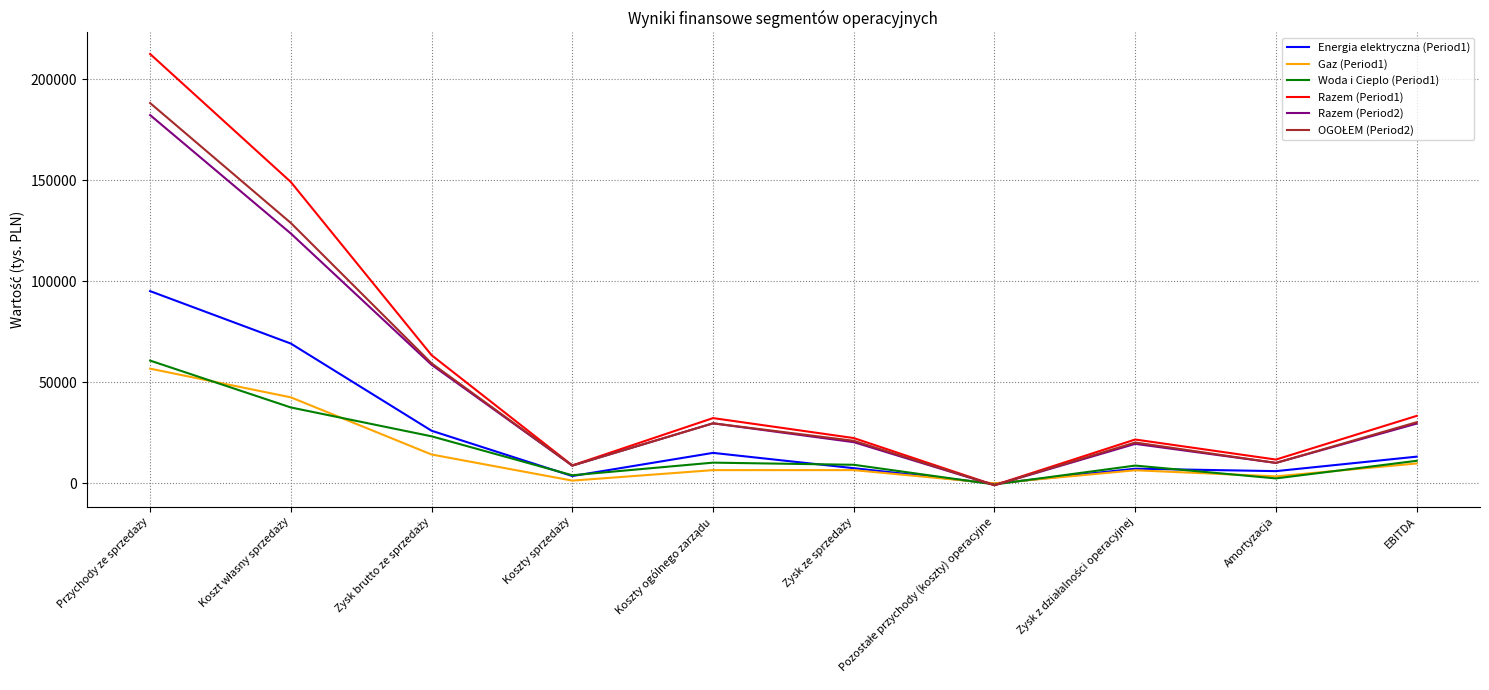

Which series has the widest spread of values?

Razem (Period1)